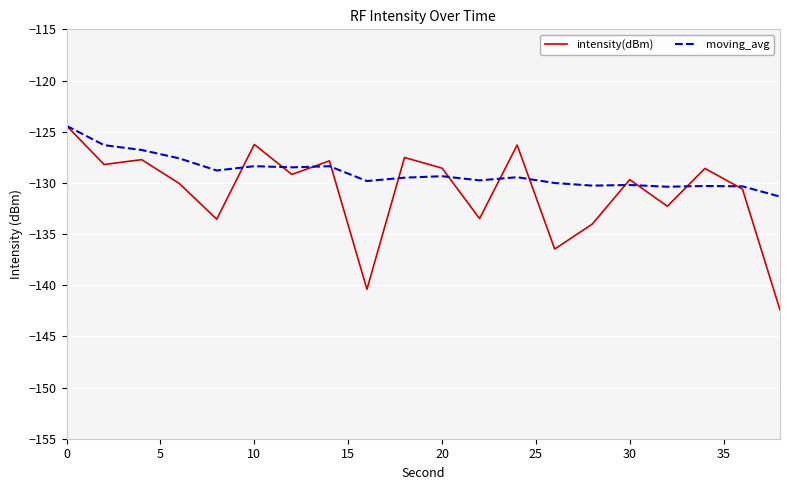

Which series has the largest total across all categories?

moving_avg